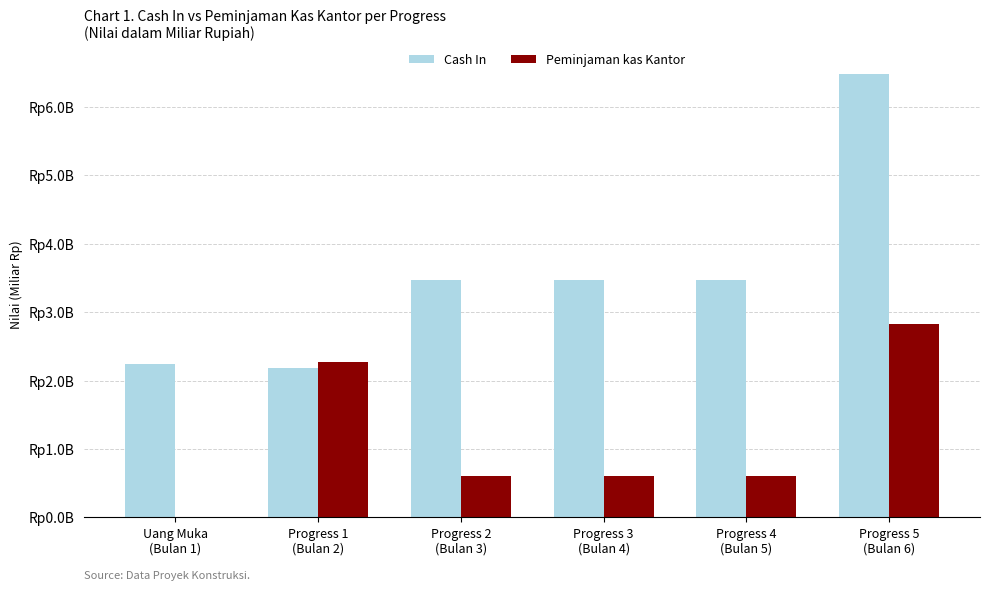

At which label does Peminjaman kas Kantor reach its peak?

Progress 5
(Bulan 6)